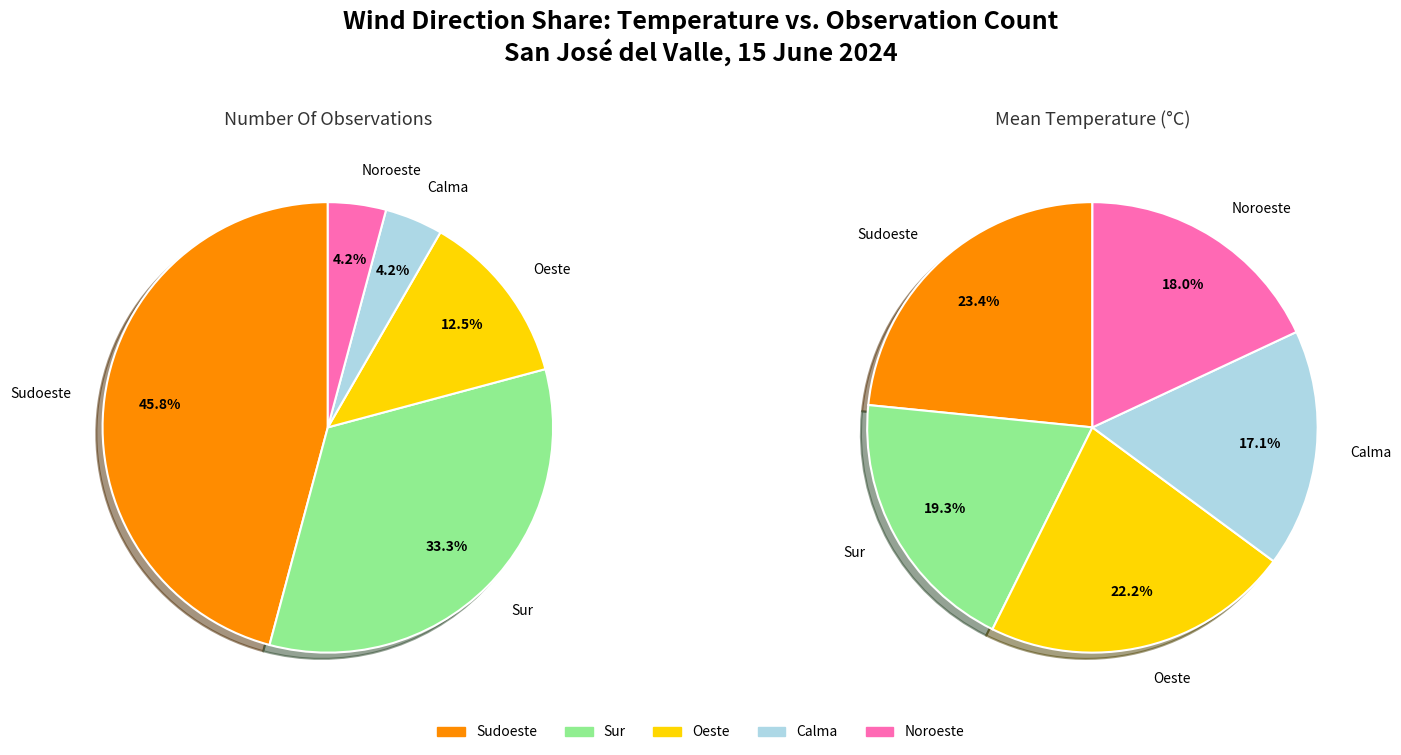

Between Sudoeste and Sur, which is larger?

Sudoeste